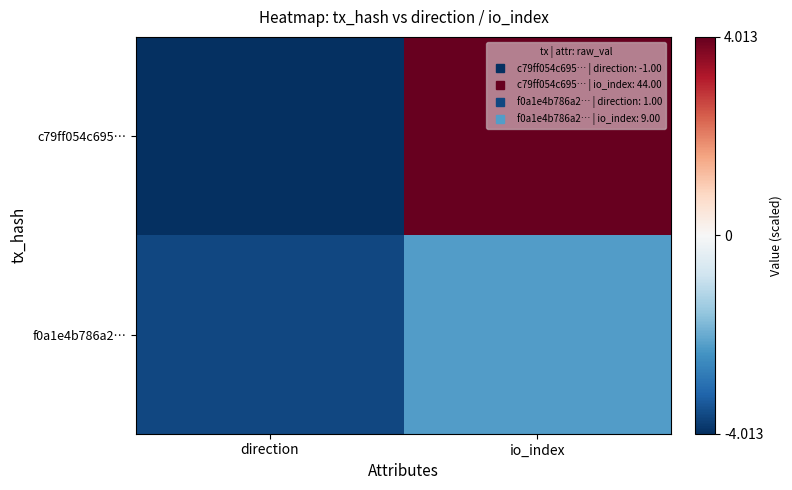

At how many categories does at least one series exceed 2?

1